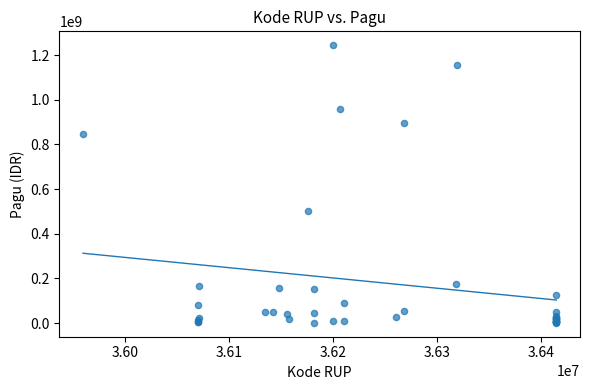

What Y value in the scatter plot is closest to 622840000?

499932000